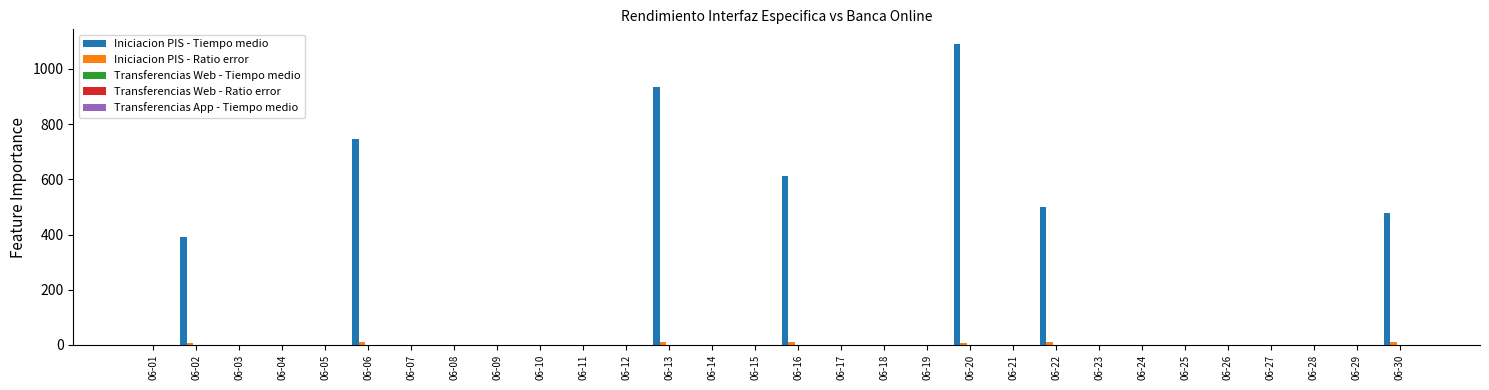

Which series has the largest total across all categories?

Iniciacion PIS - Tiempo medio